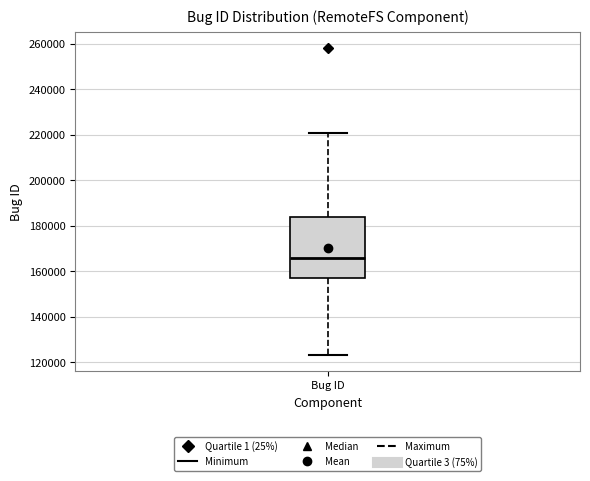

Where does the lower whisker of the box for Bug ID end on the y-axis? The values are not printed on the chart, so give them approximately, as read against the axis.

122000